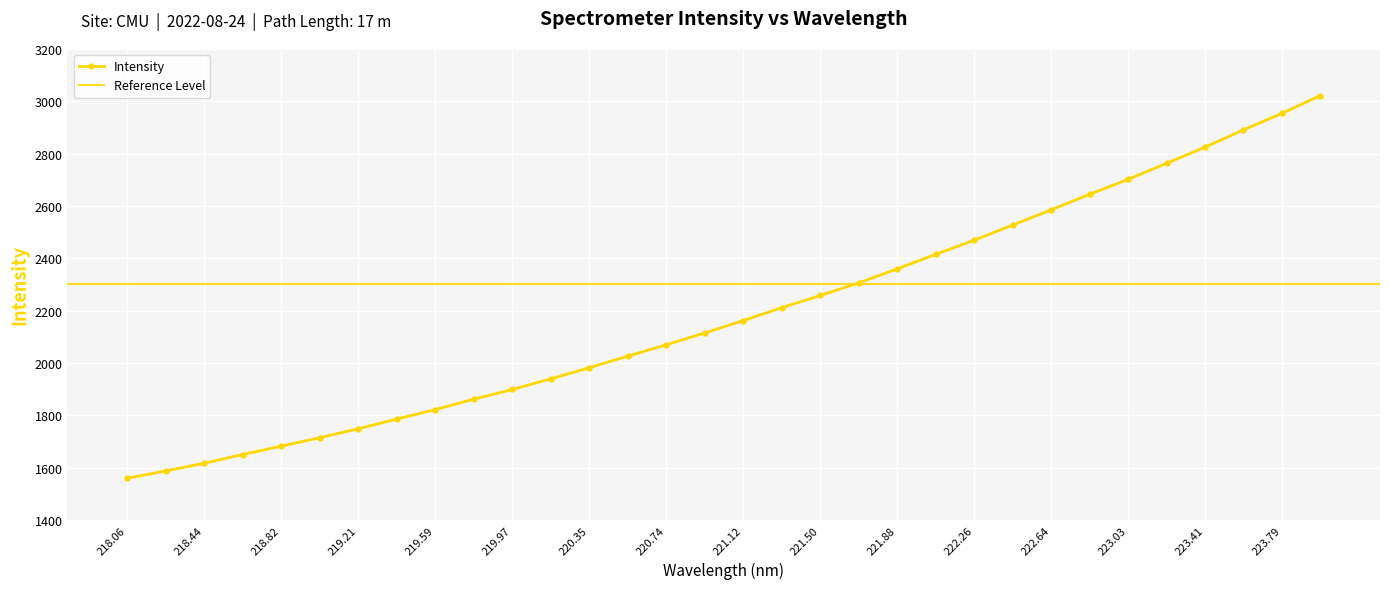

The value at 219.3979 is 1785.6. True or false?

True